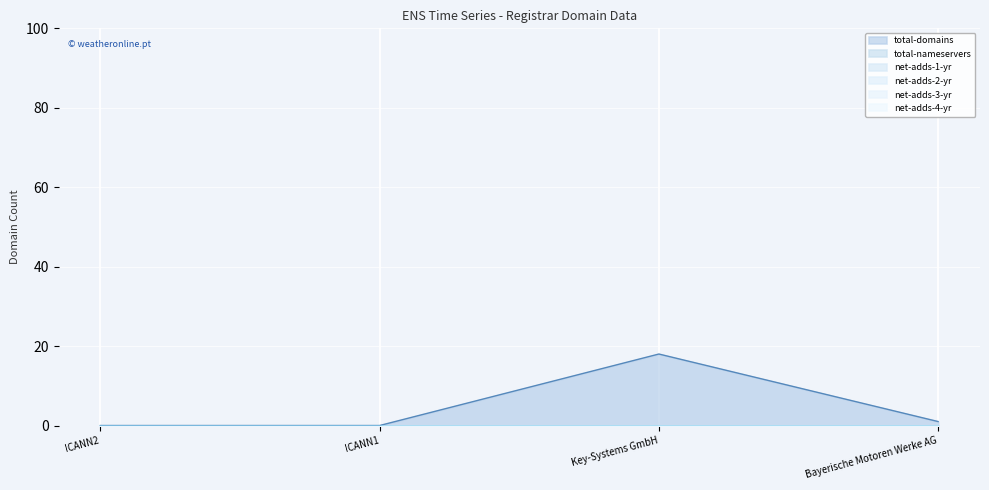

Reading left to right, transcribe all the data shown in this chart.

total-domains: 0	0	18	1
total-nameservers: 0	0	0	0
net-adds-1-yr: 0	0	0	0
net-adds-2-yr: 0	0	0	0
net-adds-3-yr: 0	0	0	0
net-adds-4-yr: 0	0	0	0